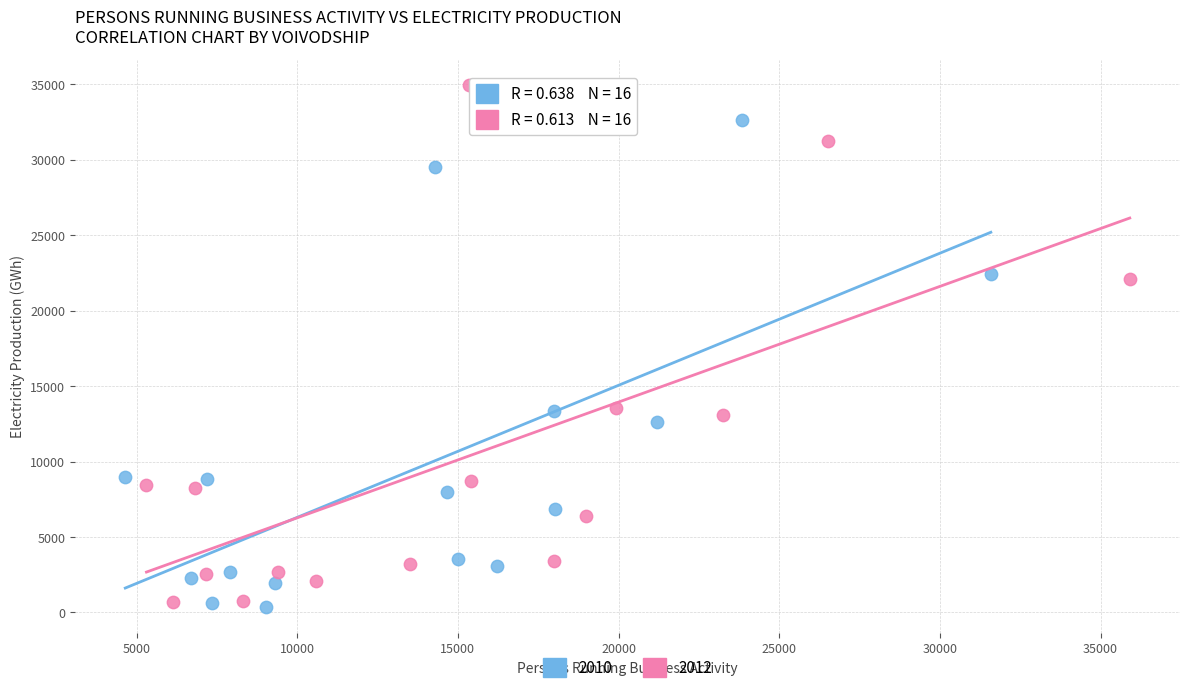

Which series contains the lowest Y value?

2010